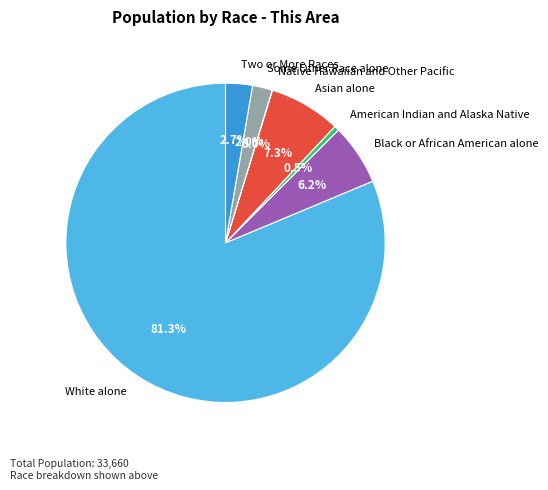

Between Two or More Races and Black or African American alone, which is larger?

Black or African American alone